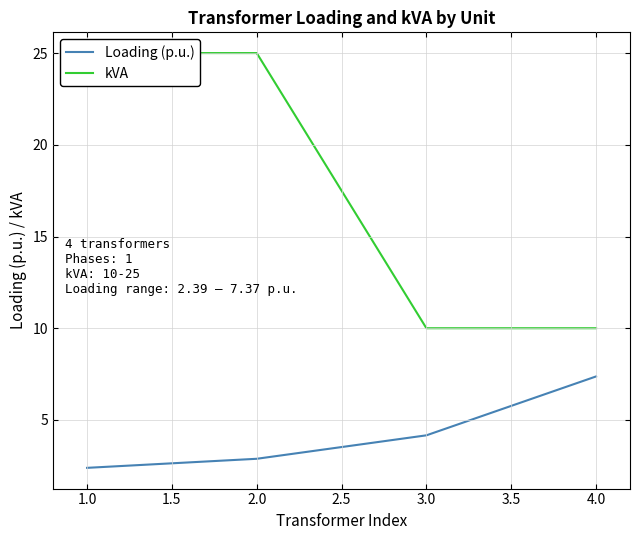

Is it true that Loading (p.u.) equals 11.4 at 4.0?

False